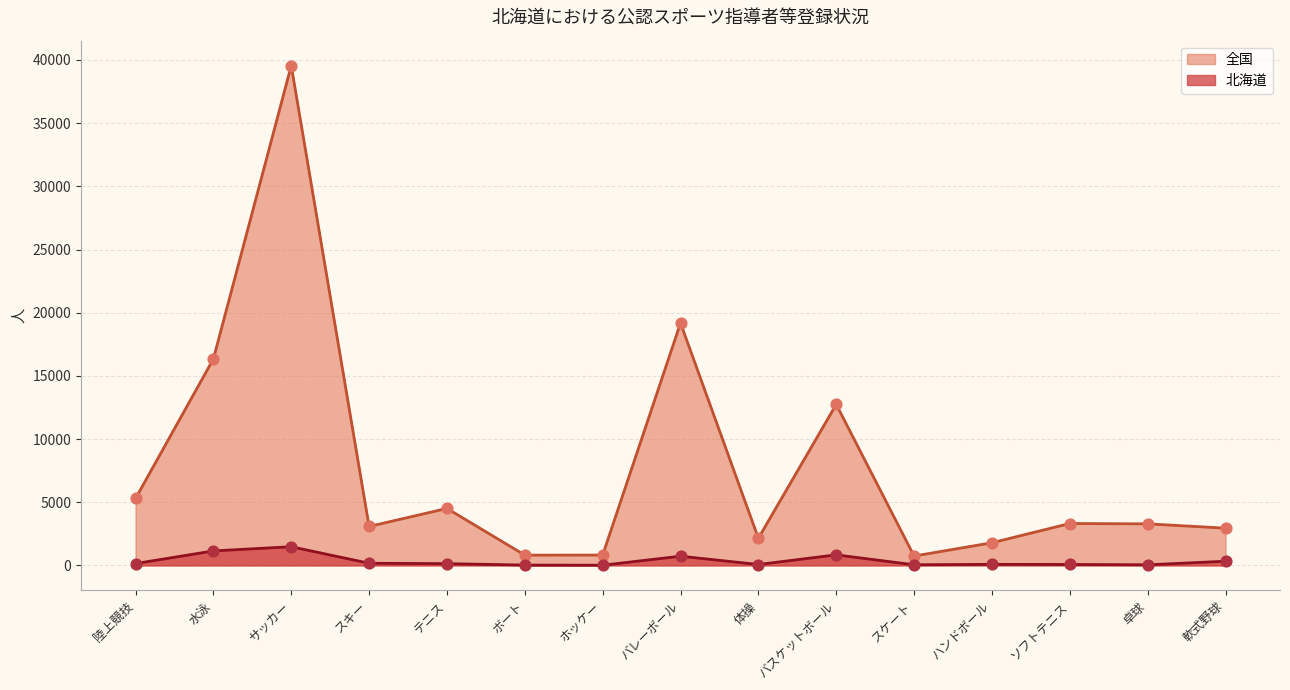

Which series reaches the maximum Y coordinate?

全国